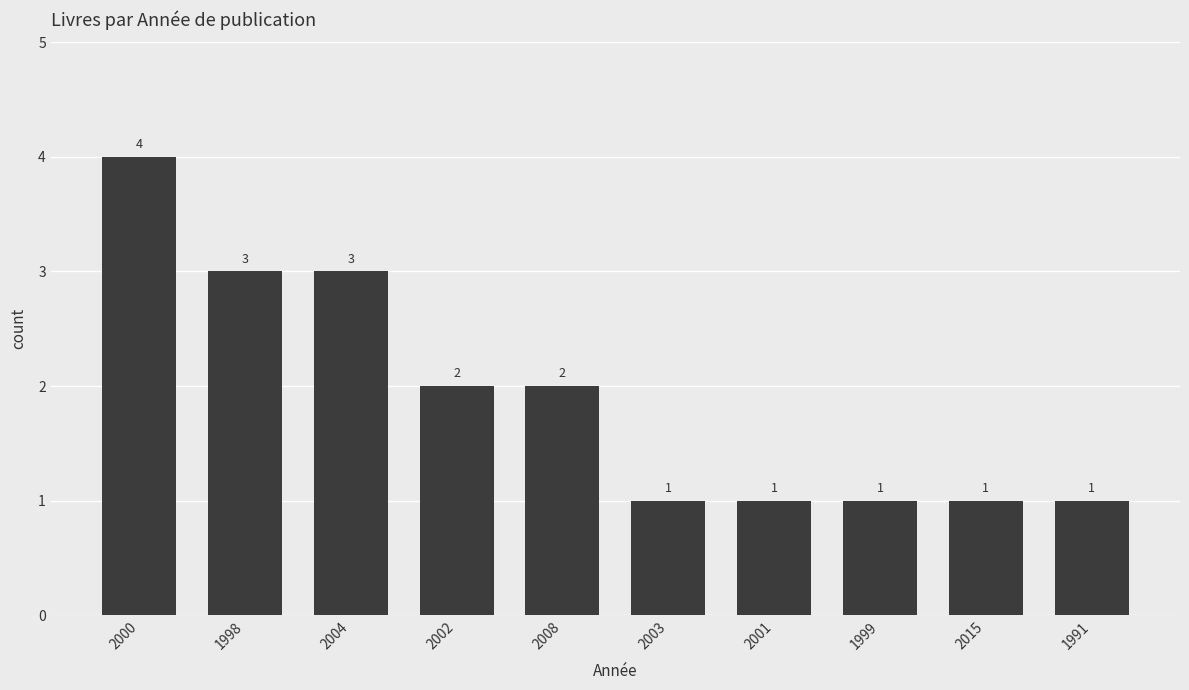

What is the value of the 3rd bar from the left?

3